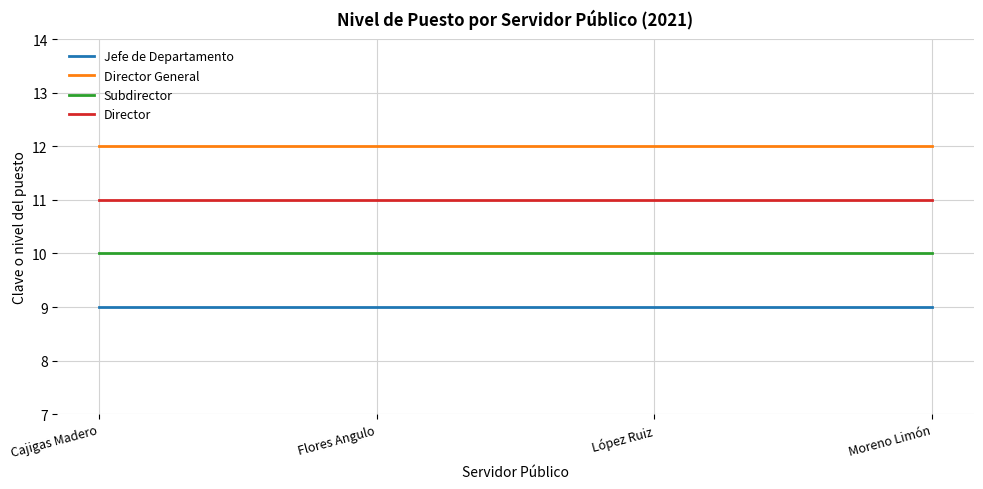

True or false: Director and Jefe de Departamento intersect in this chart.

False